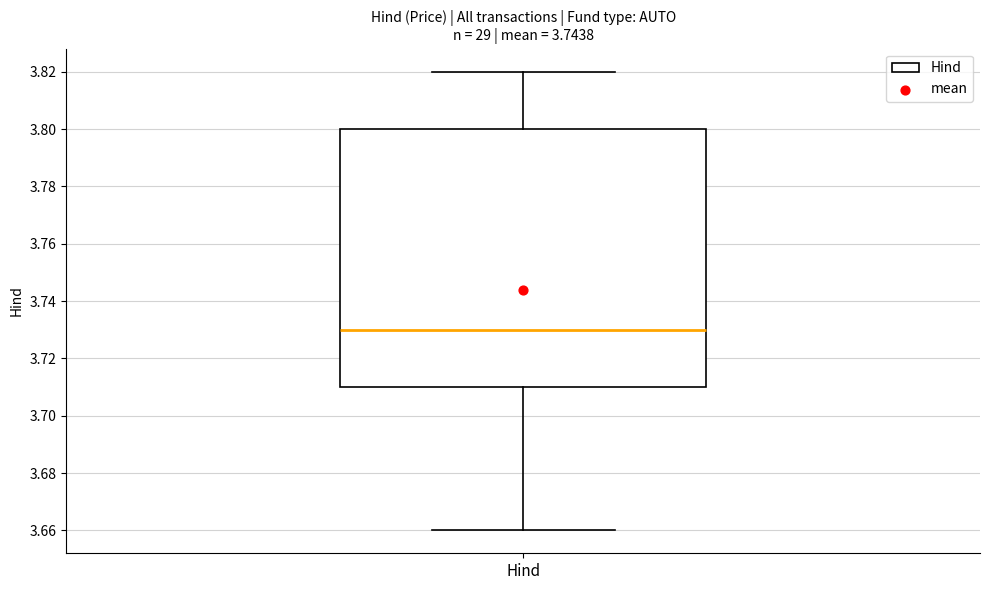

Read this box plot against the y-axis: the position of the median line, the range covered by the box, and the ends of both whiskers. The values are not printed on the chart, so give them approximately, as read against the axis.

median 3.73, box 3.71 to 3.80, whiskers 3.66 to 3.82